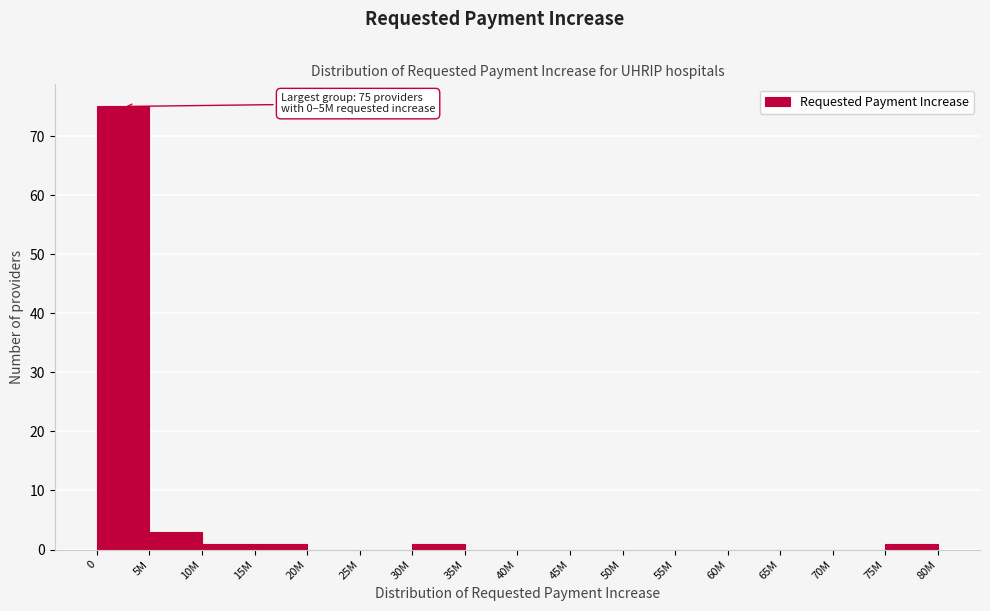

Reading left to right, transcribe all the data shown in this chart.

0=75	5M=3	10M=1	15M=1	20M=0	25M=0	30M=1	35M=0	40M=0	45M=0	50M=0	55M=0	60M=0	65M=0	70M=0	75M=1